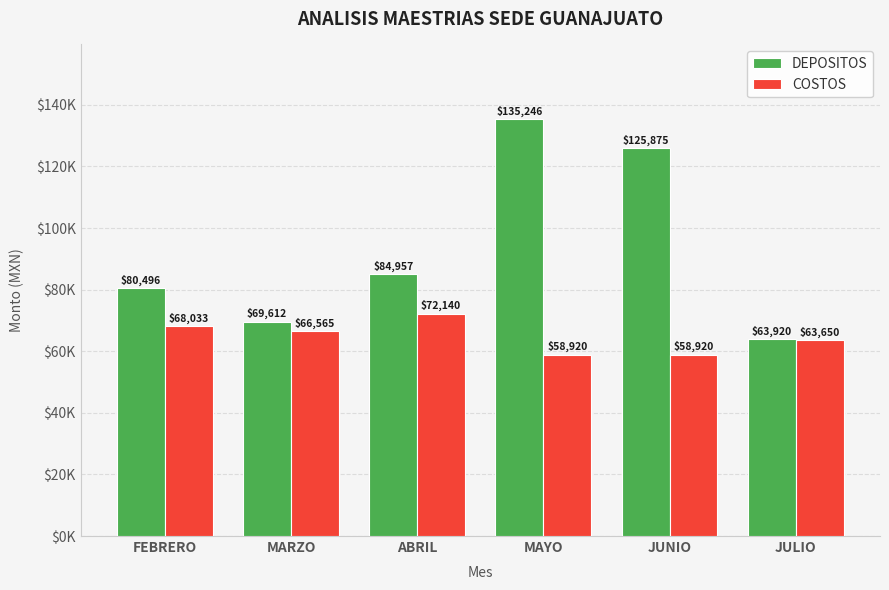

List the labels in order of COSTOS value, largest first.

ABRIL, FEBRERO, MARZO, JULIO, MAYO, JUNIO